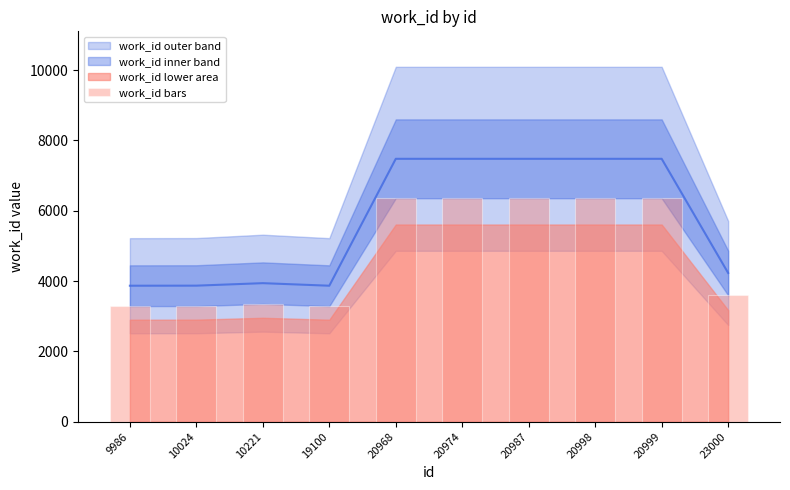

The chart shows a value of 3348.2 at 10221. True or false?

True